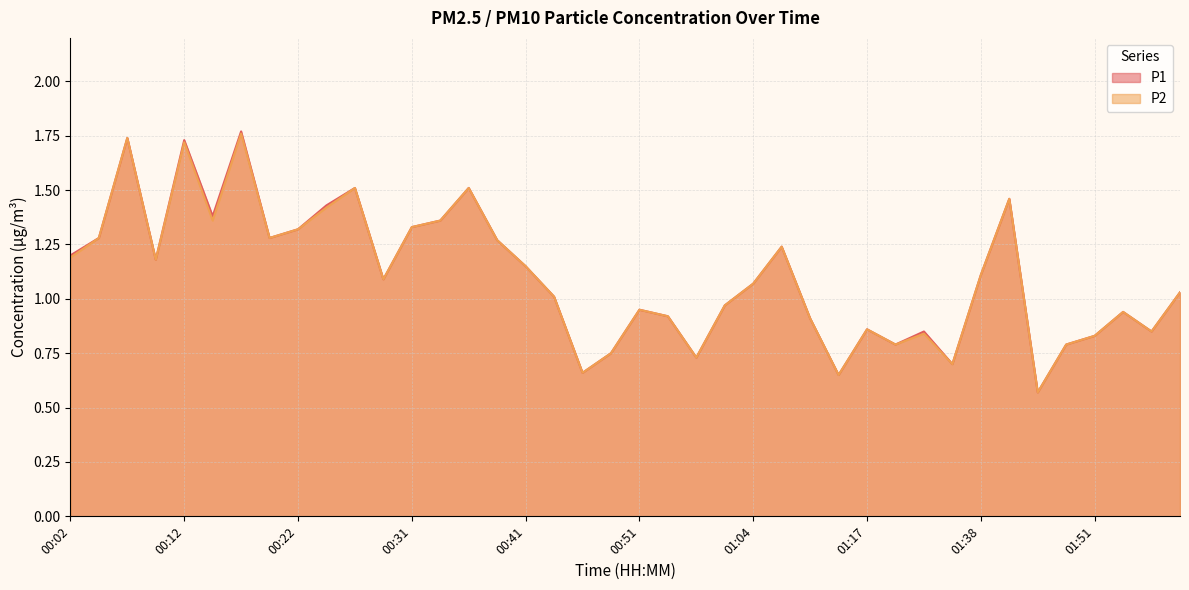

What are all the series names shown in the legend?

P1, P2